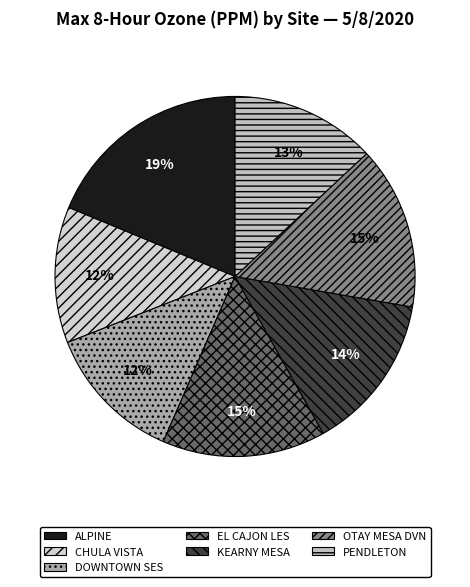

Is there any slice that represents more than half of the pie?

No